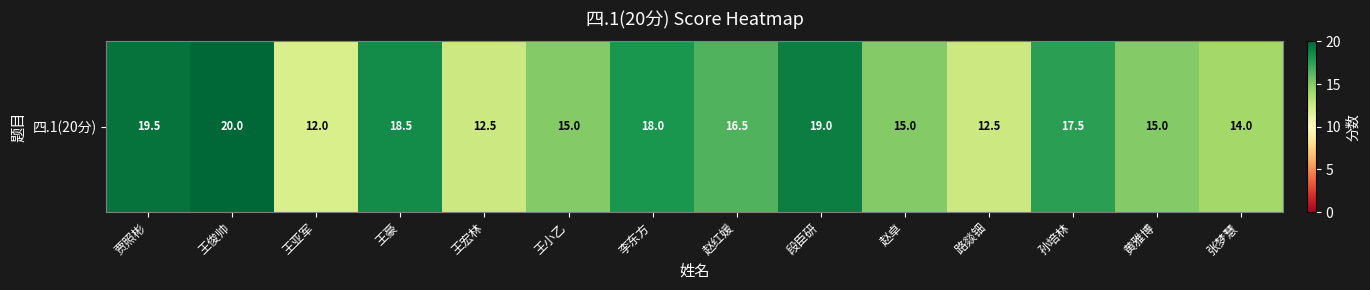

List the labels in order of value, smallest first.

王亚军, 王宏林, 路燚钿, 张梦慧, 王小乙, 赵卓, 黄雅博, 赵红媛, 孙培林, 李东方, 王豪, 段臣研, 贾照彬, 王俊帅